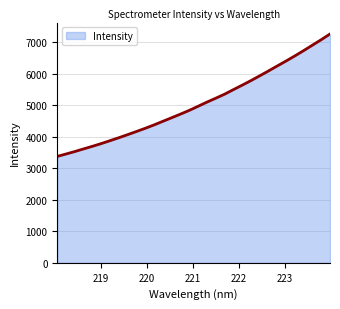

What is the smallest value displayed?

3375.4